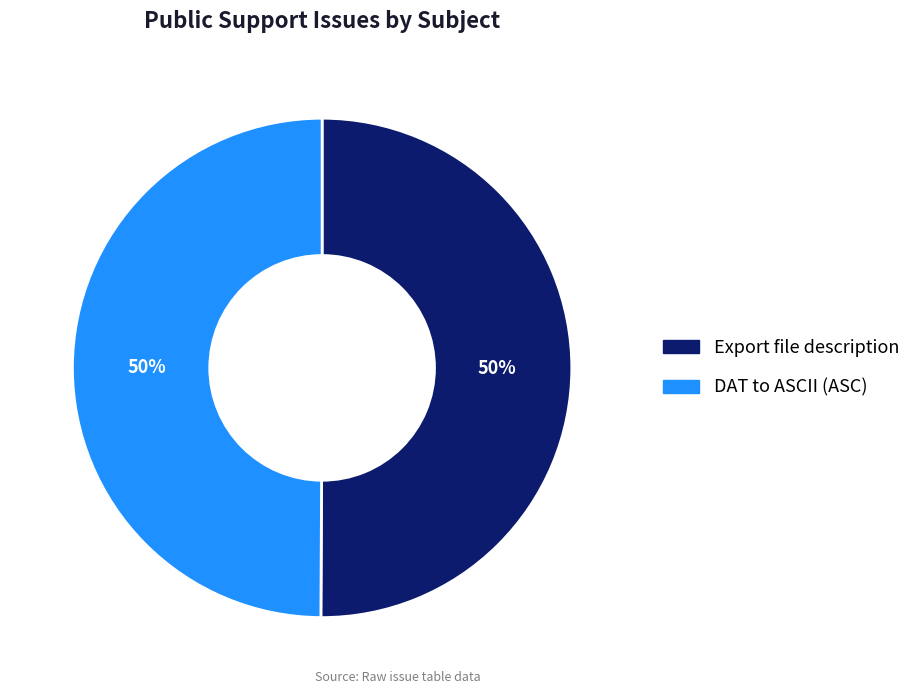

The DAT to ASCII (ASC) slice represents 50% of the pie. True or false?

True